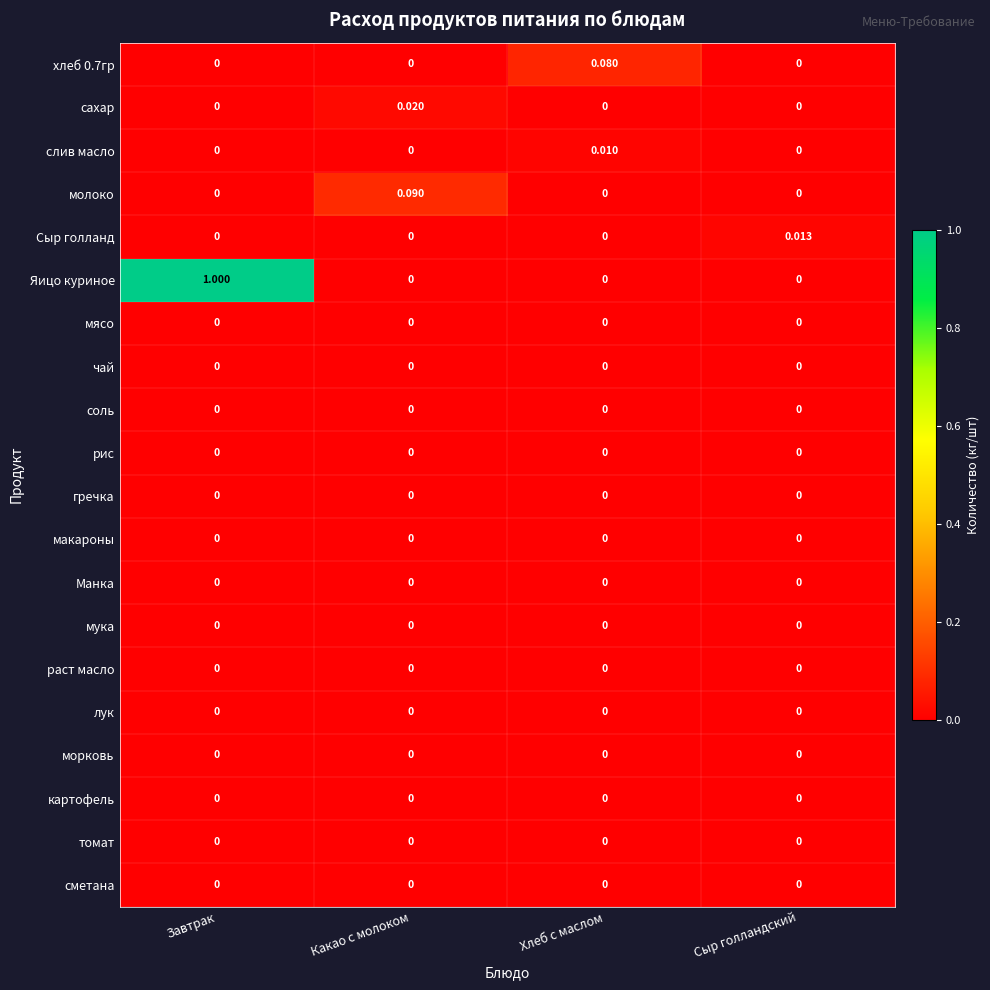

At which category is the sum across all series the highest?

Завтрак